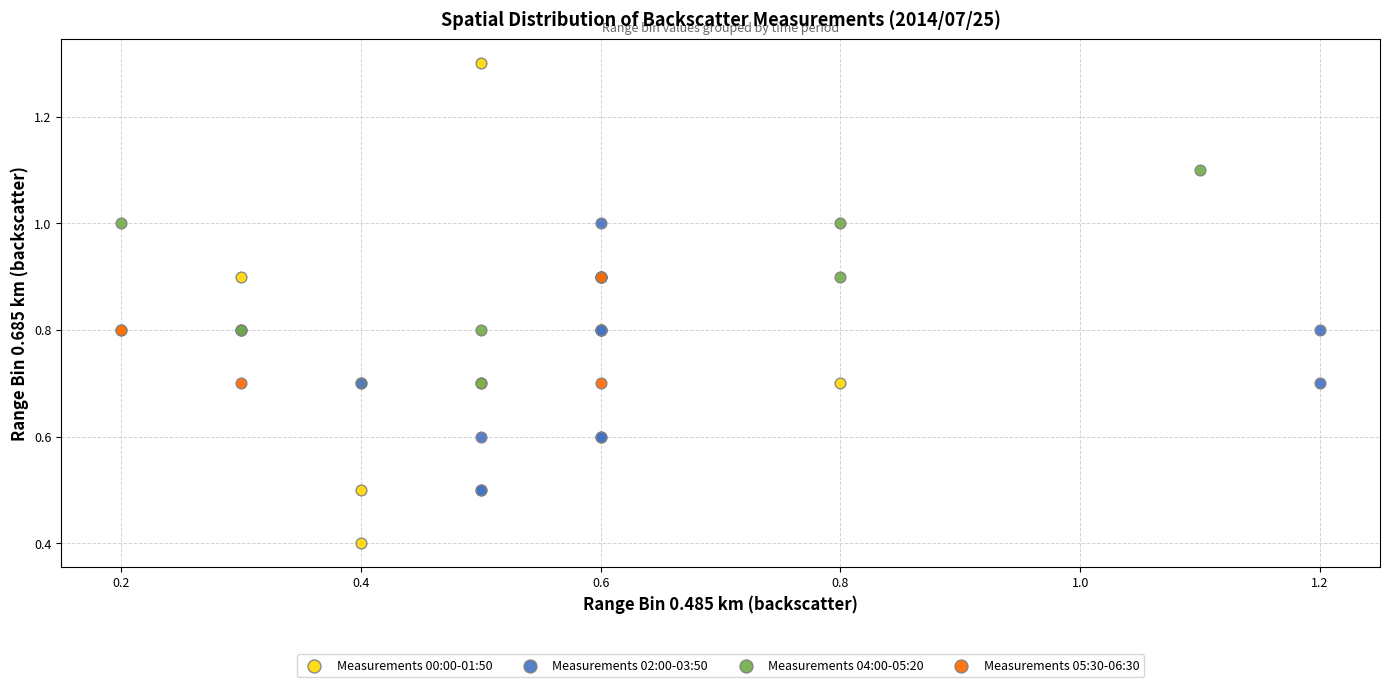

What are all the series names shown in the legend?

Measurements 00:00-01:50, Measurements 02:00-03:50, Measurements 04:00-05:20, Measurements 05:30-06:30